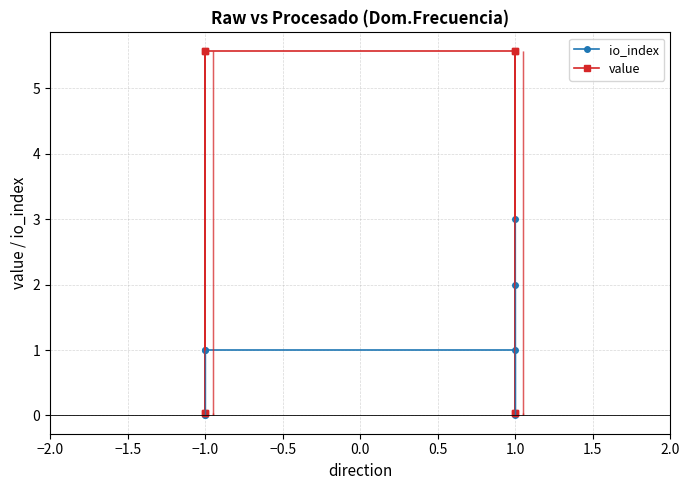

In io_index, how many points are lower than both neighbors (excluding endpoints)?

1